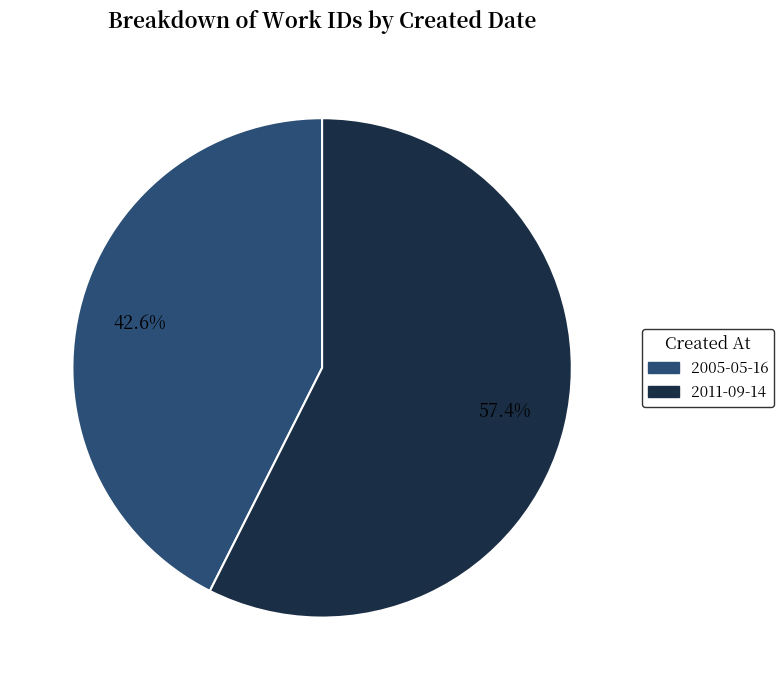

Does any single category account for the majority?

Yes